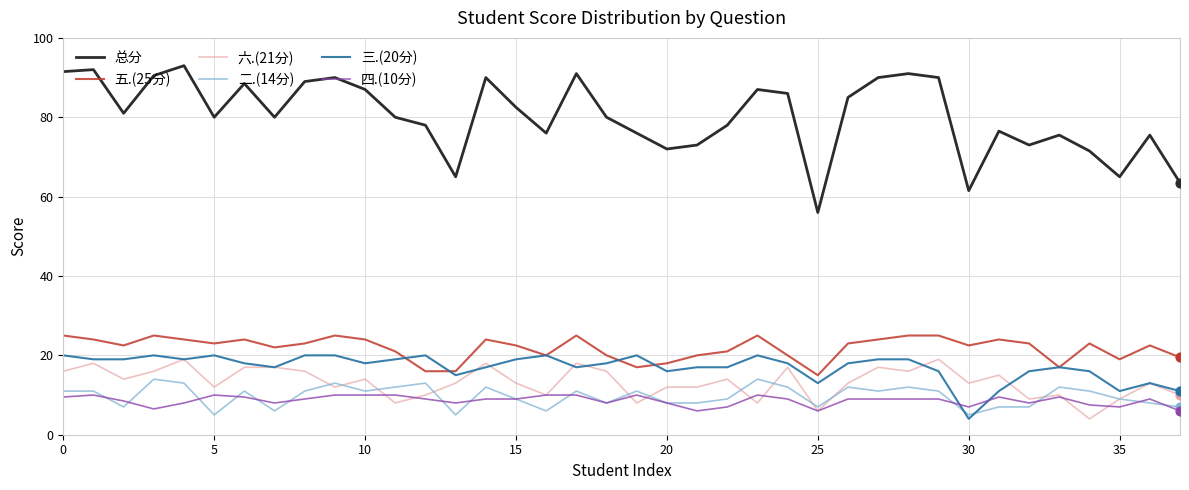

At how many categories does at least one series exceed 18?

38